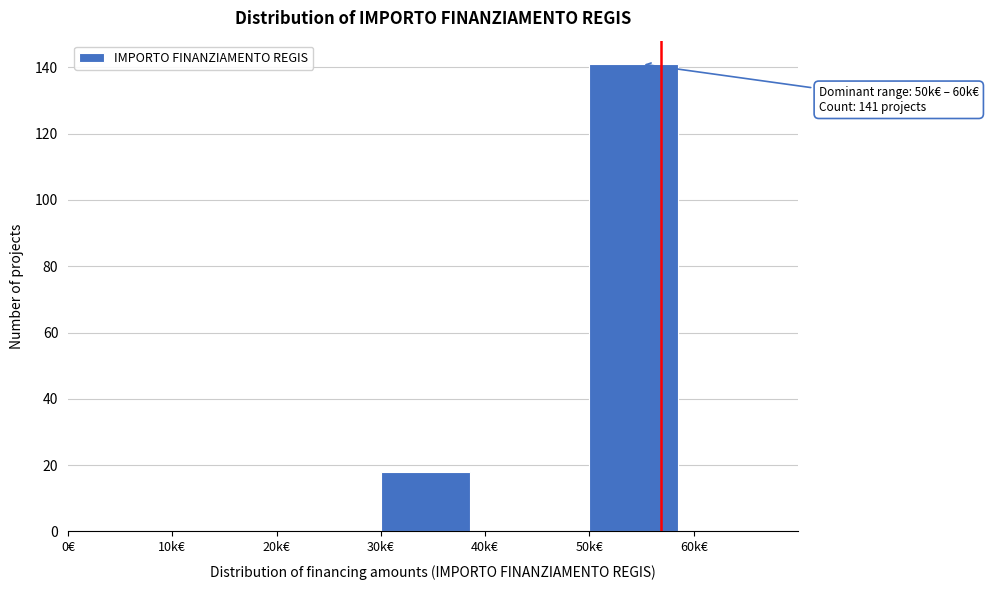

Reading left to right, transcribe all the data shown in this chart.

0€=0	10k€=0	20k€=0	30k€=18	40k€=0	50k€=141	60k€=0